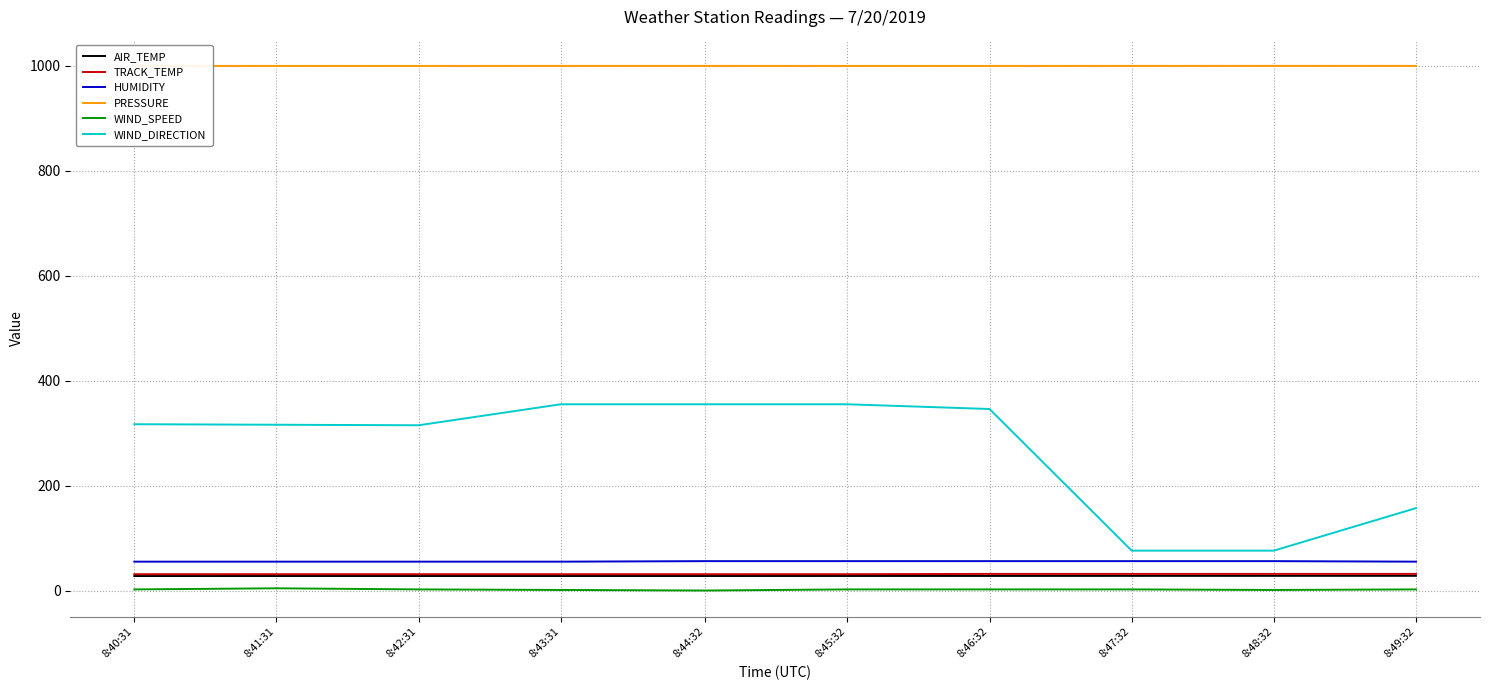

The WIND_SPEED series shows 4.2 at 8:41:31. True or false?

True